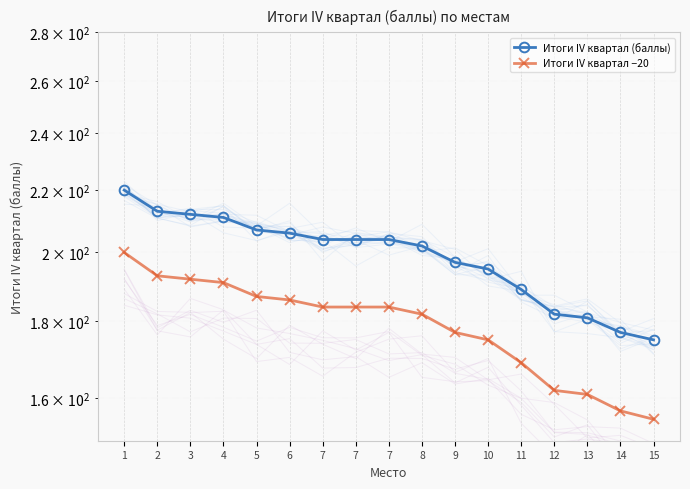

True or false: Итоги IV квартал −20 and Итоги IV квартал (баллы) intersect in this chart.

False